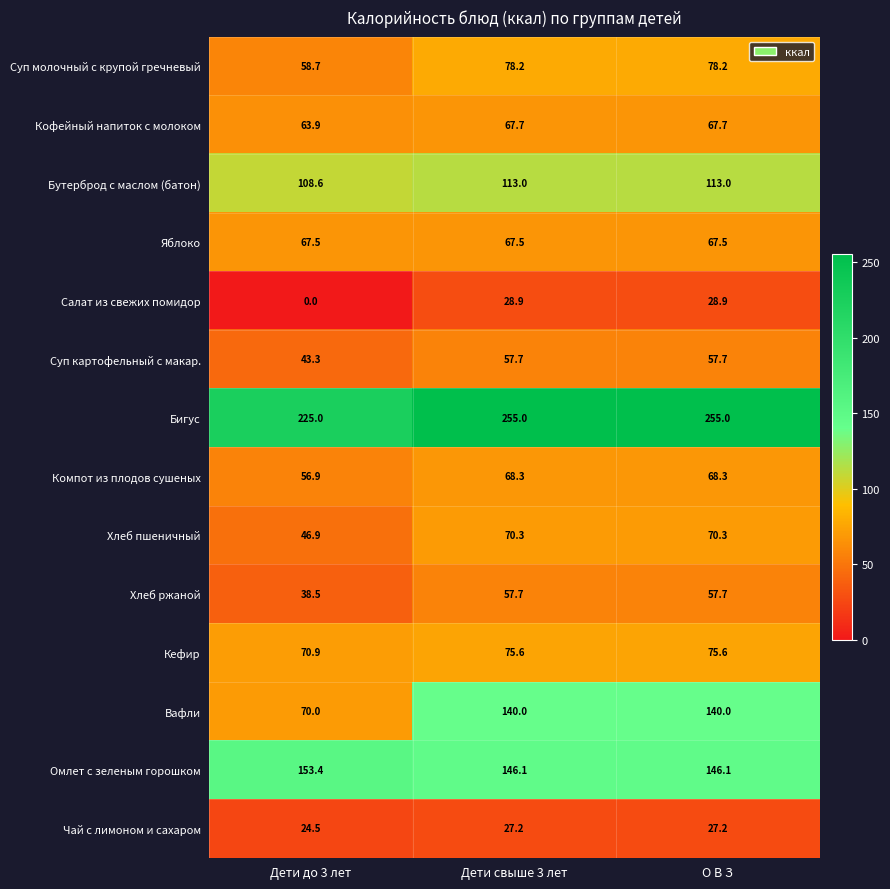

What is the sum of the Хлеб ржаной values at Дети свыше 3 лет and О В З?

115.4